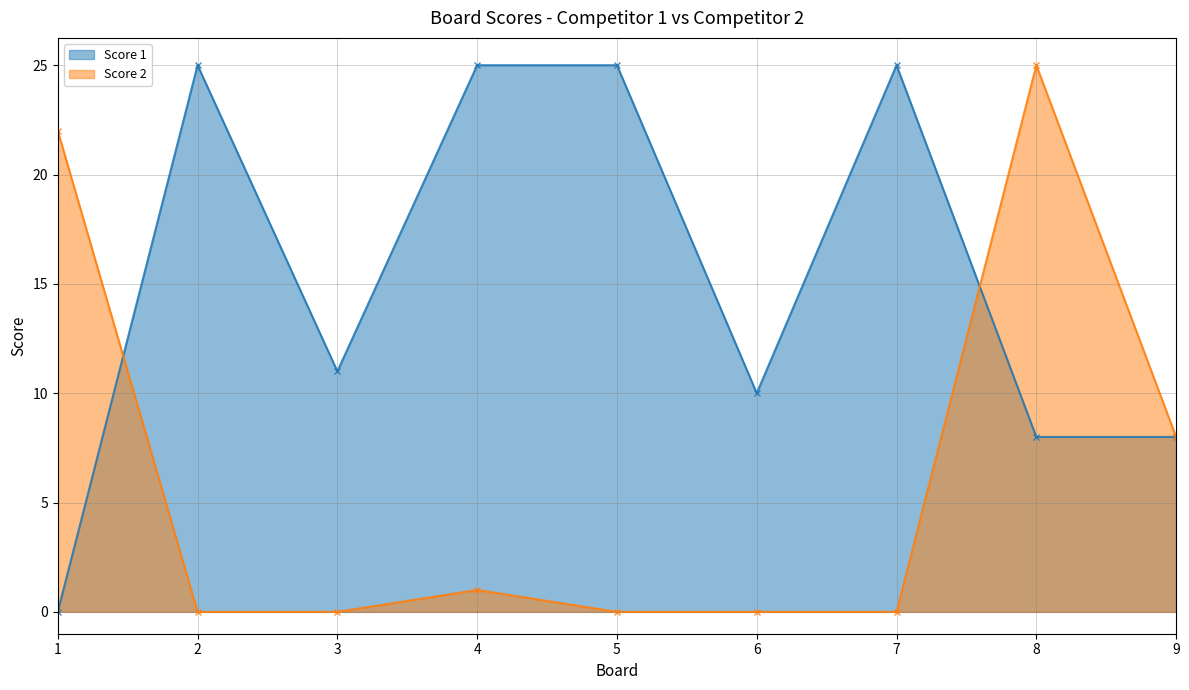

Rank the series at 7 from lowest to highest value.

Score 2, Score 1